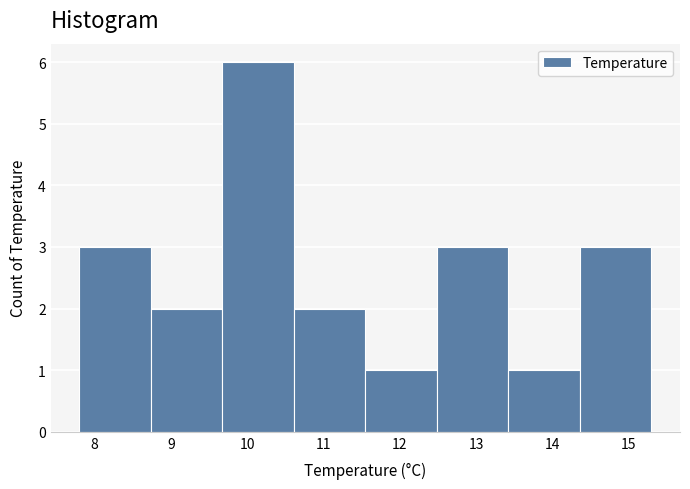

What is the height of the bar covering 8.7 to 9.7 on the x-axis? Neither the bar edges nor the heights are printed on the chart, so give them approximately, as read against the axes.

2